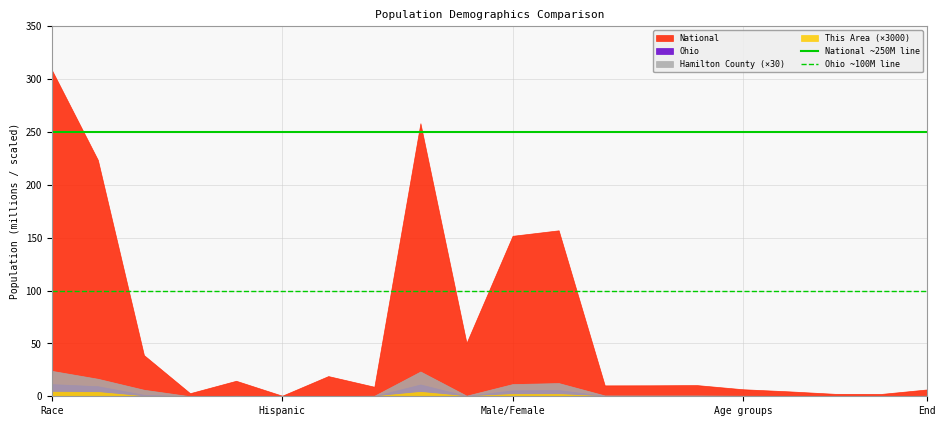

List the series in order of their peak value, highest first.

National, Hamilton County (×30), Ohio, This Area (×3000)